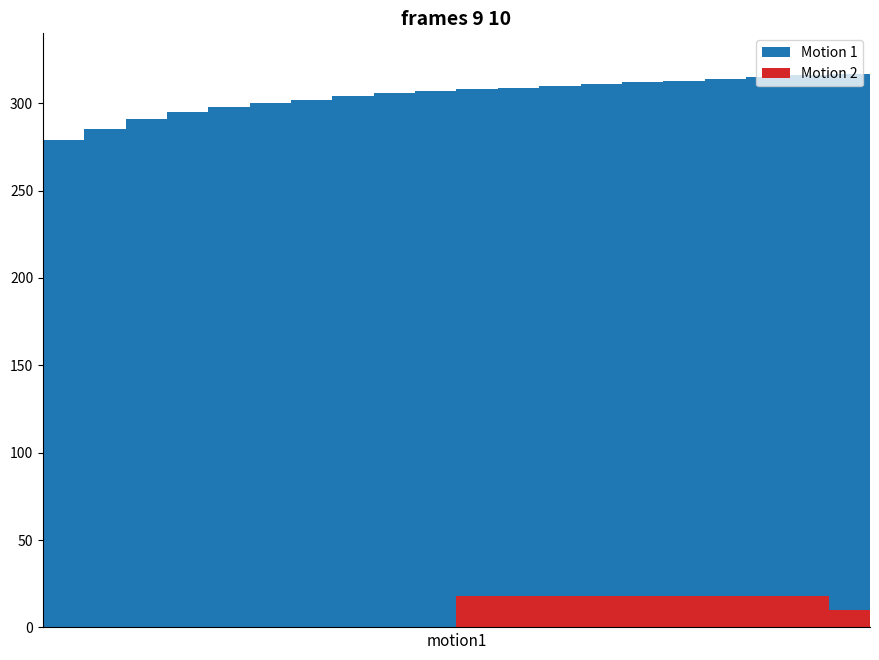

Reading left to right, extract all data points from this chart.

Motion 1: 279	285	291	295	298	300	302	304	306	307	308	309	310	311	312	313	314	315	316	317
Motion 2: 0	0	0	0	0	0	0	0	0	0	18	18	18	18	18	18	18	18	18	10